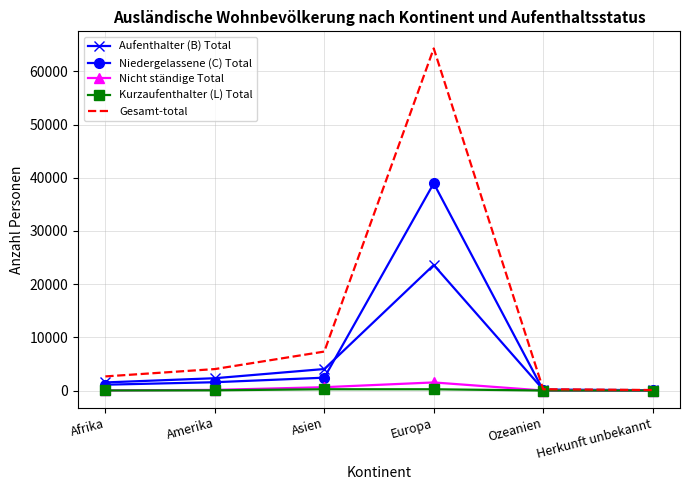

What is the spread (max minus min) of values at Asien?

7085